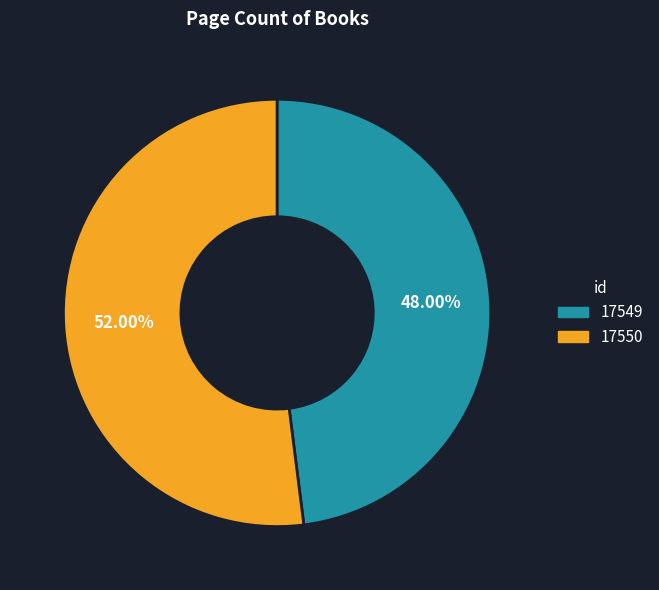

Does 17549 account for over 50% of the chart?

No